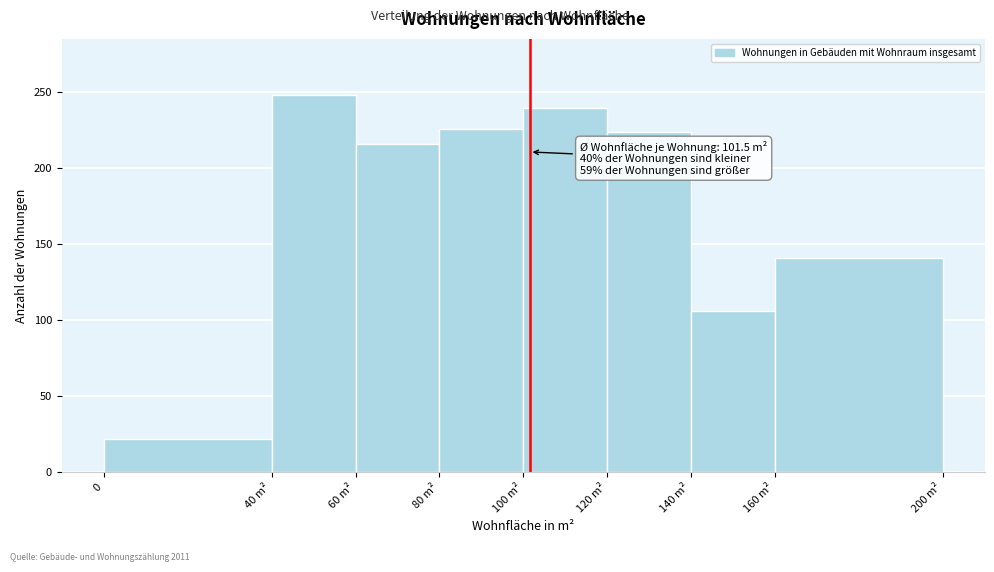

Reading left to right, transcribe all the data shown in this chart.

0=22	40 m²=248	60 m²=216	80 m²=226	100 m²=240	120 m²=224	140 m²=106	160 m²=141